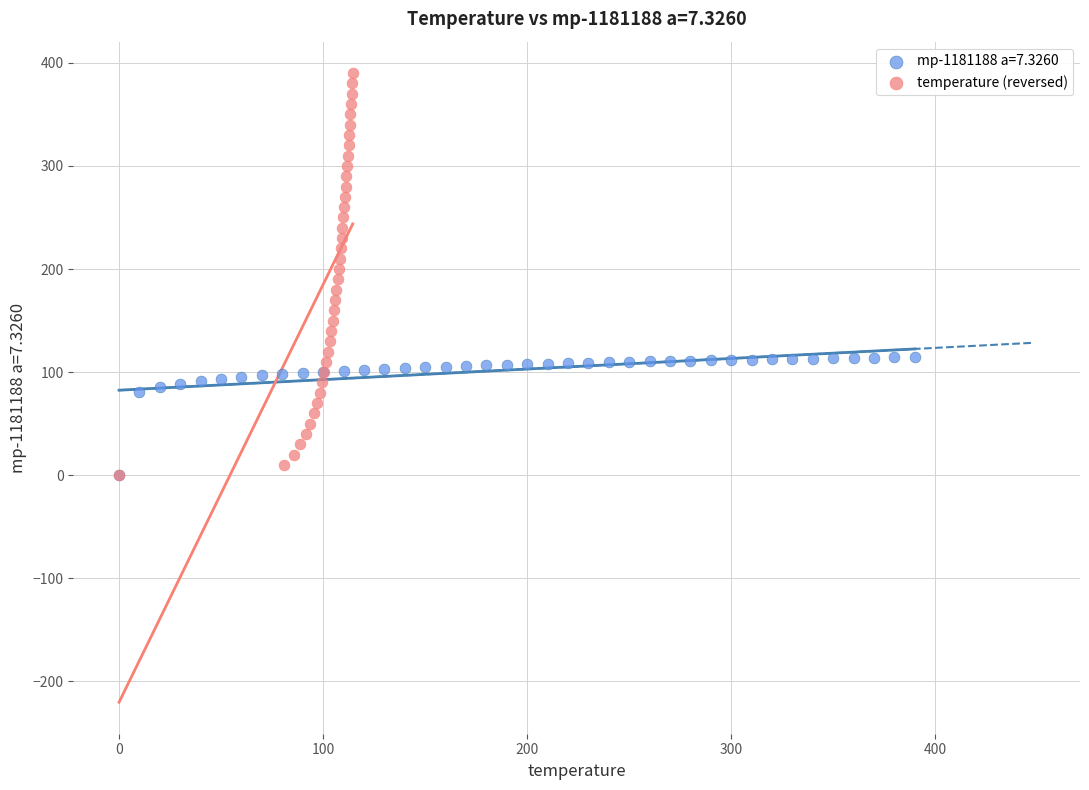

Which series reaches the maximum Y coordinate?

temperature (reversed)